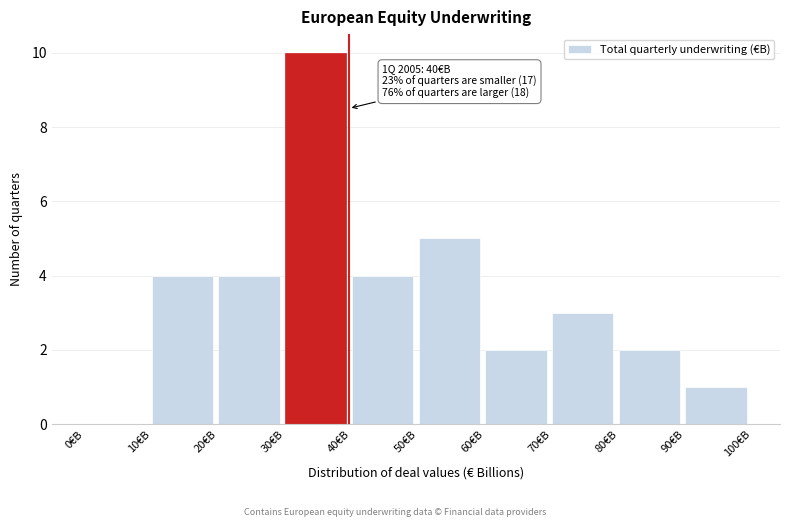

Over which range of the x-axis is the bar tallest?

30 to 40